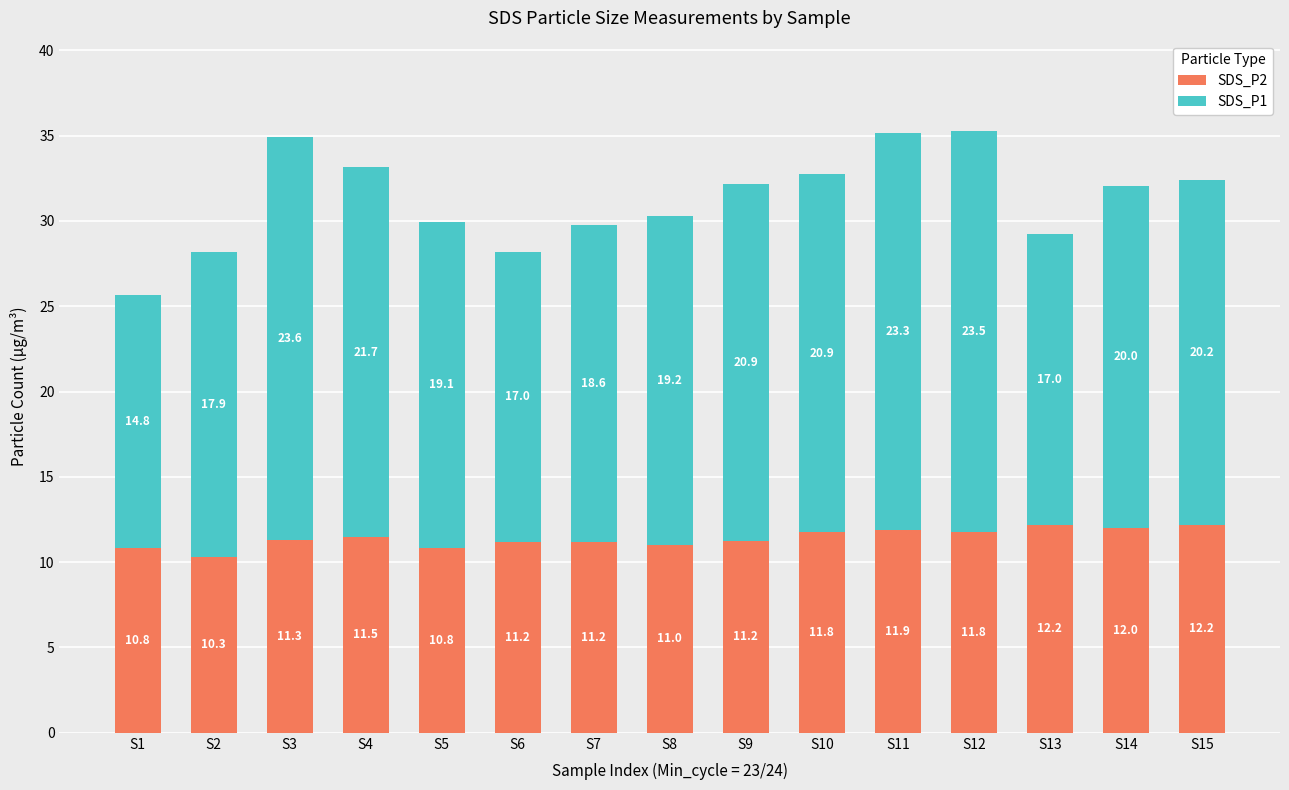

What is the highest value of the SDS_P2 series?

12.2